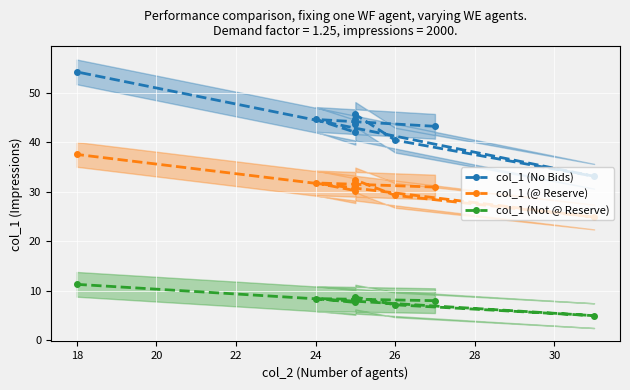

Which series has the largest total across all categories?

col_1 (No Bids)